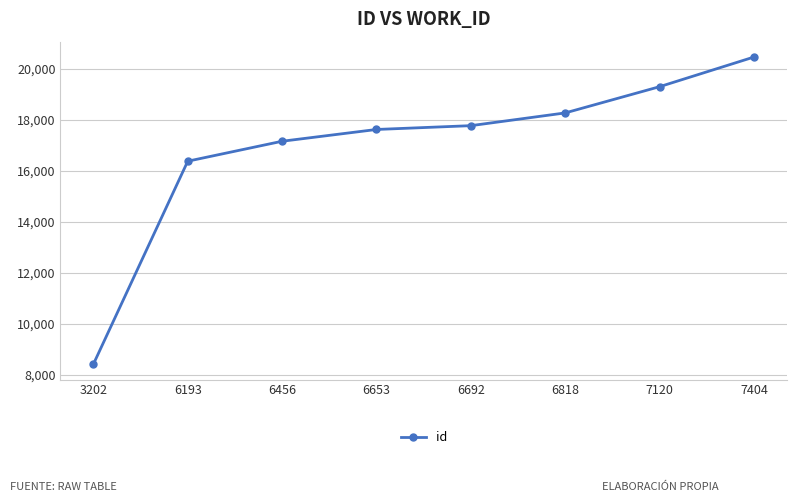

Rank the categories by value from highest to lowest.

7404, 7120, 6818, 6692, 6653, 6456, 6193, 3202